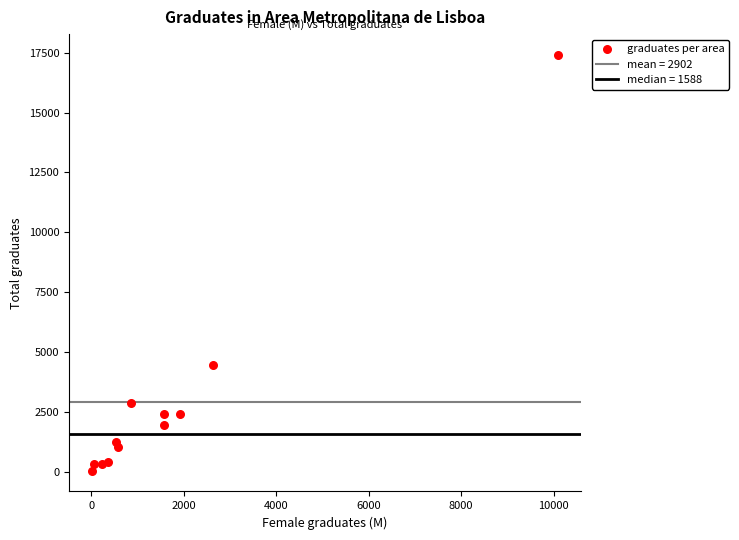

What Y value in the scatter plot is closest to 8726?

4453